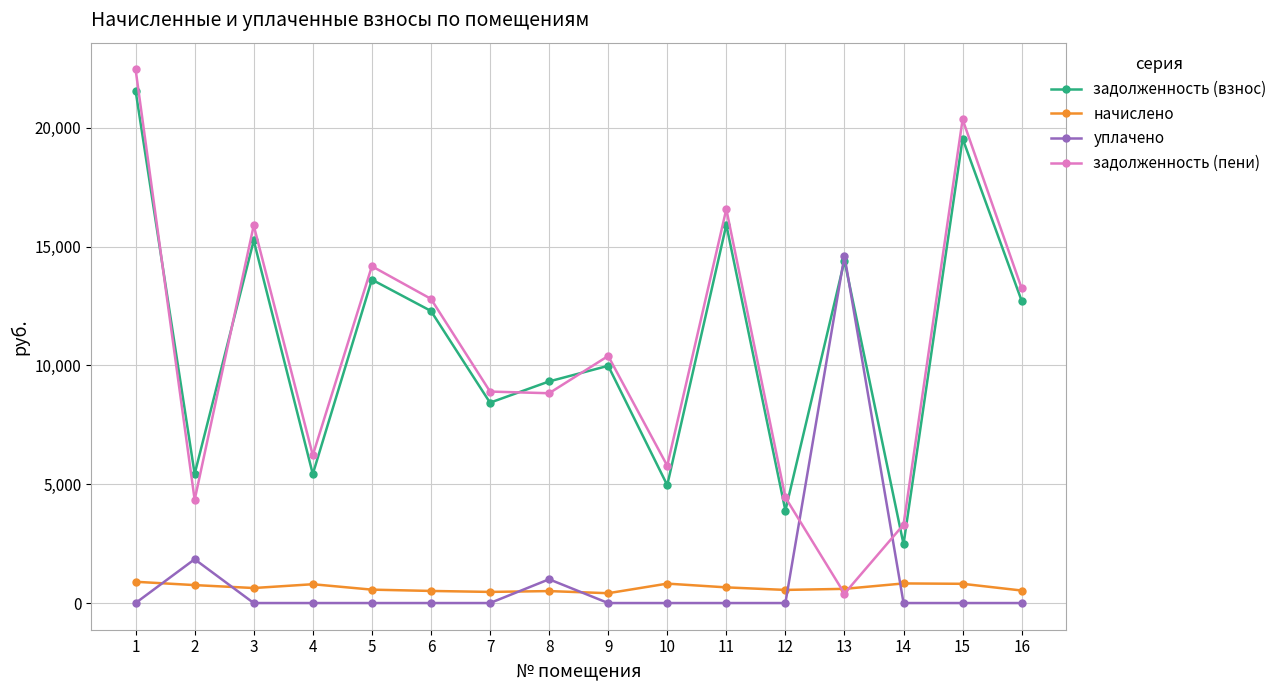

Is this an area chart (filled region under the line)?

No